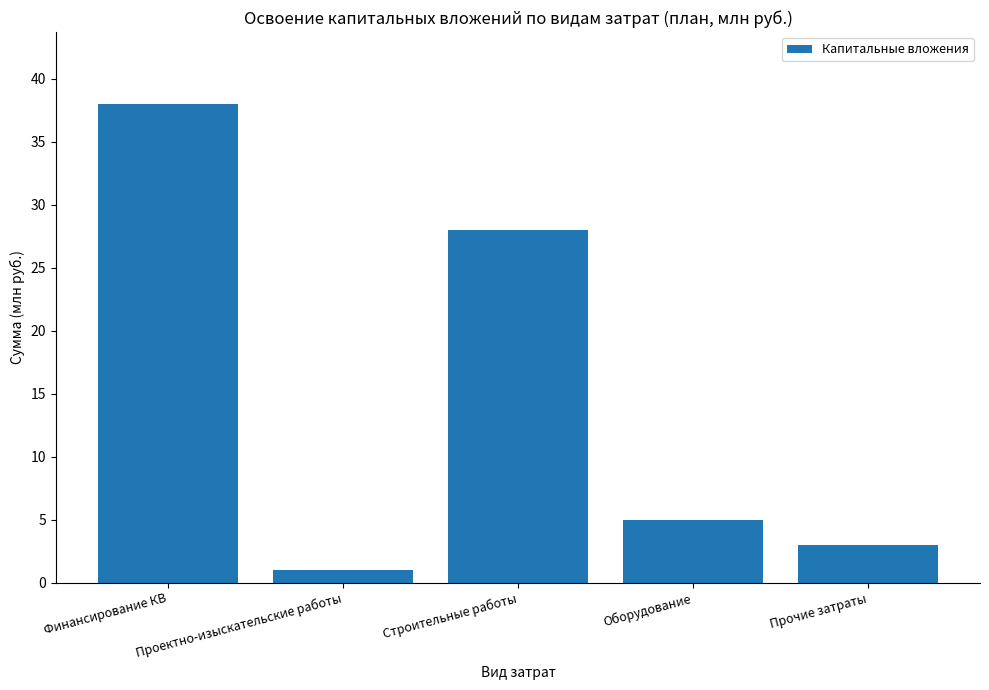

What is the smallest value displayed?

1